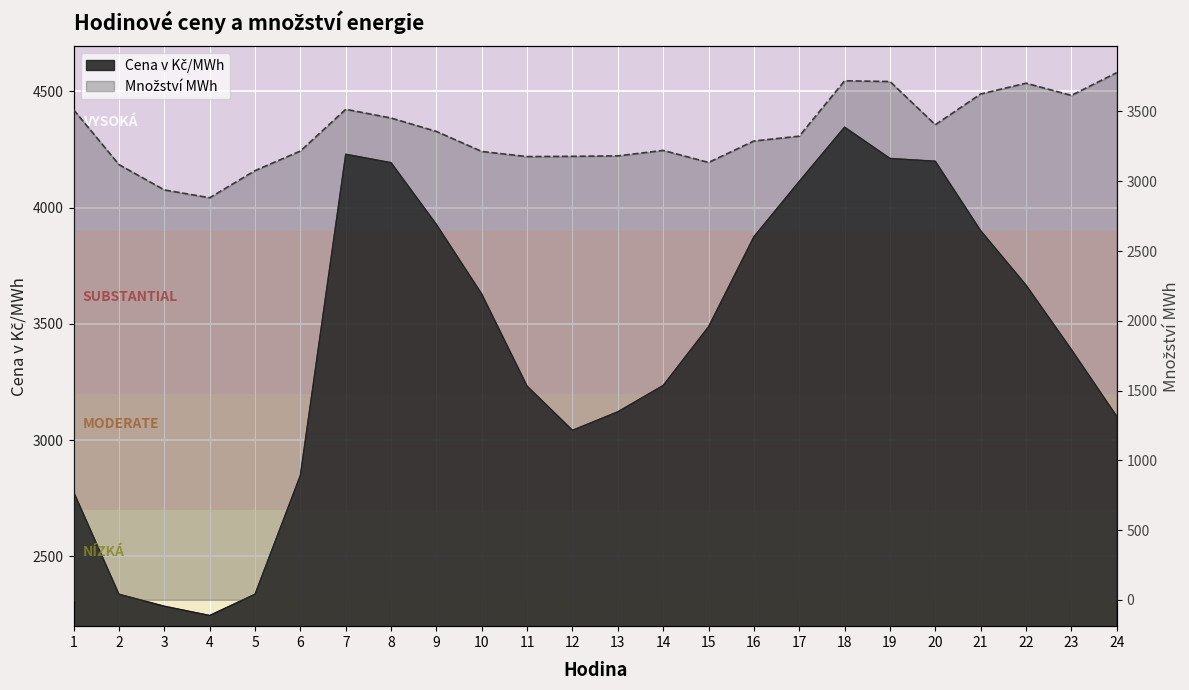

How many values in the Množství MWh series exceed 3323?

12